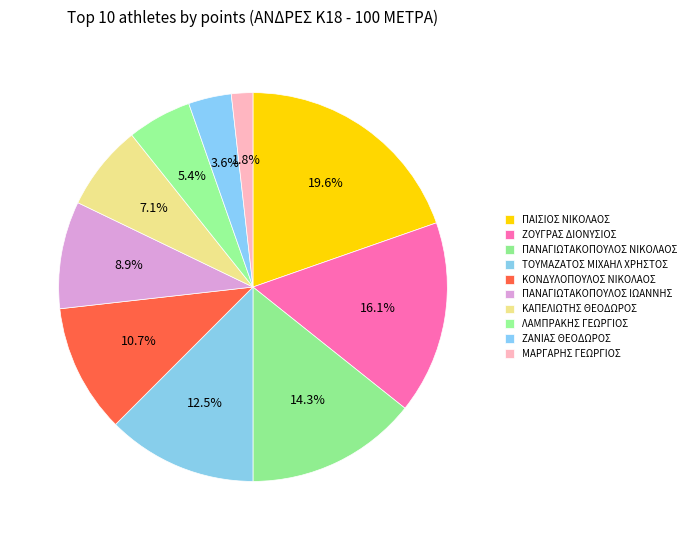

True or false: ΖΟΥΓΡΑΣ ΔΙΟΝΥΣΙΟΣ accounts for 16% of the total.

True